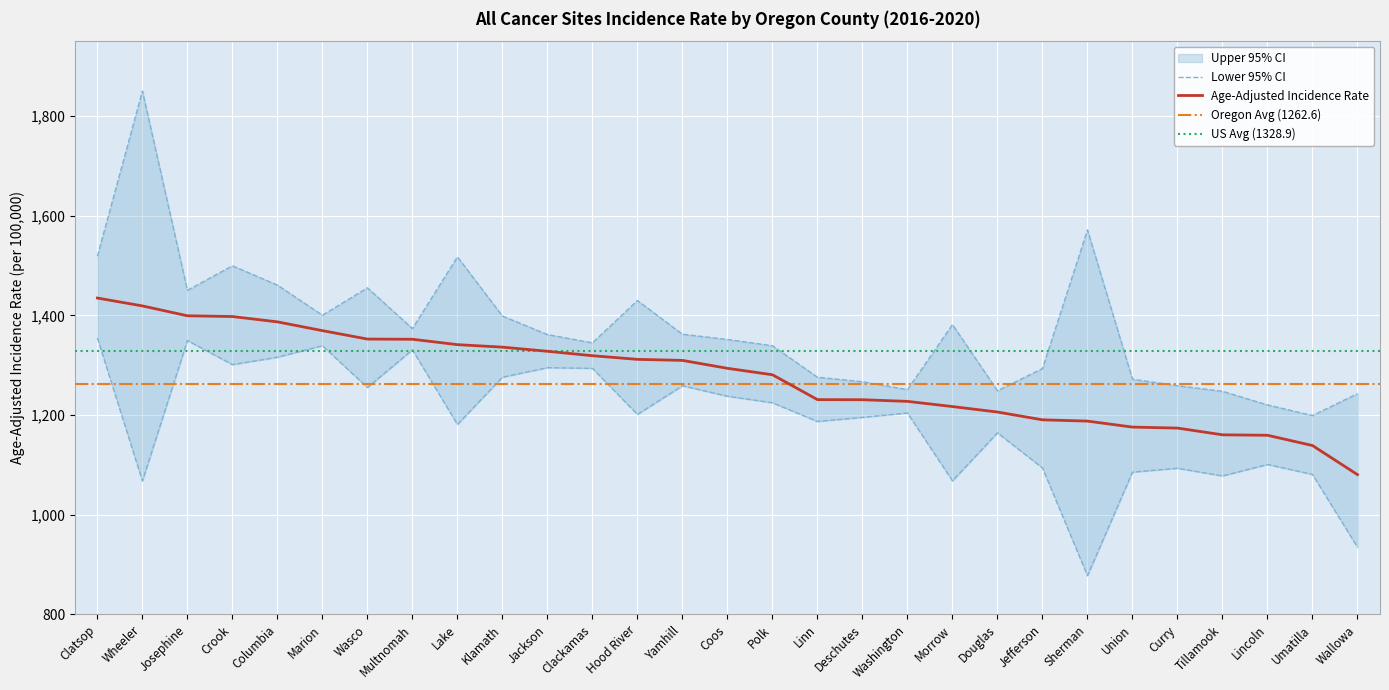

What is the label of the 7th point from the right?

Sherman